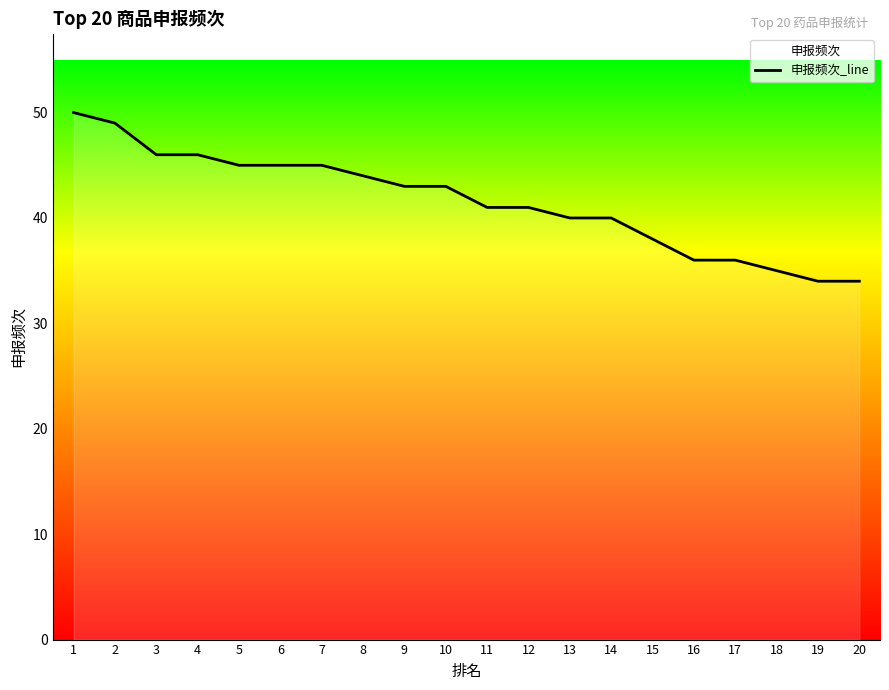

How many lines are shown in the chart?

1